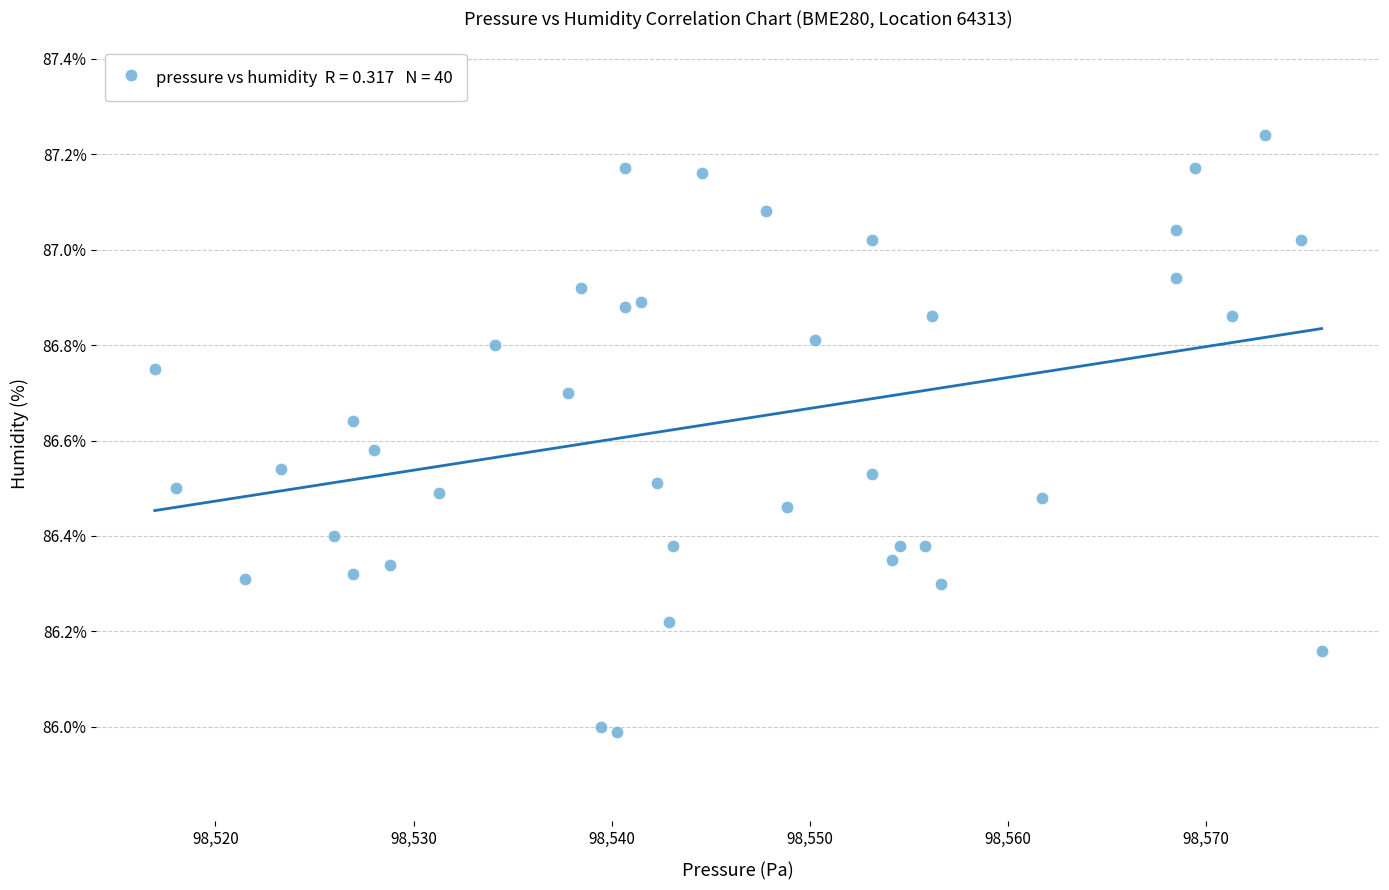

What is the range of X values (max minus min)?

58.9